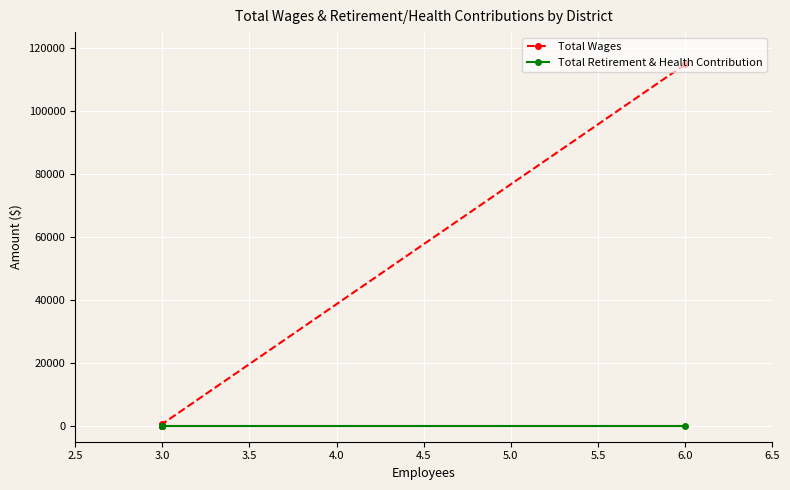

True or false: Total Retirement & Health Contribution has more than 1 points higher than both neighbors.

False